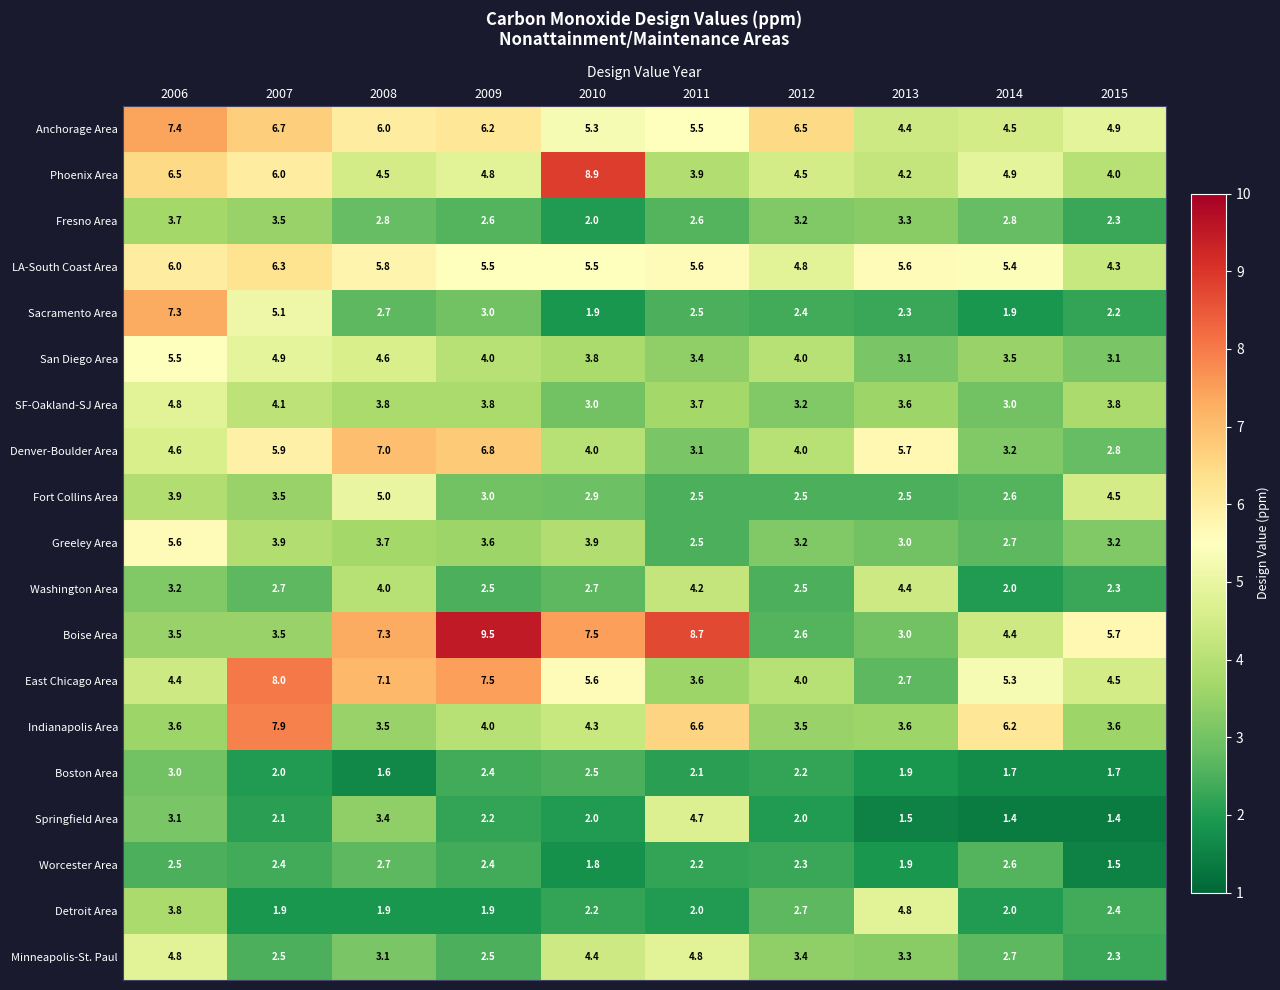

What is the difference between the Sacramento Area values at 2010 and 2008?

0.8